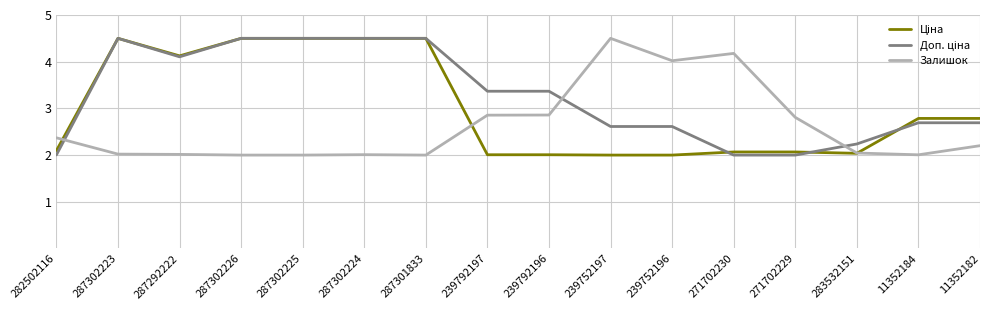

Which category has the highest value in the Залишок series?

239752197